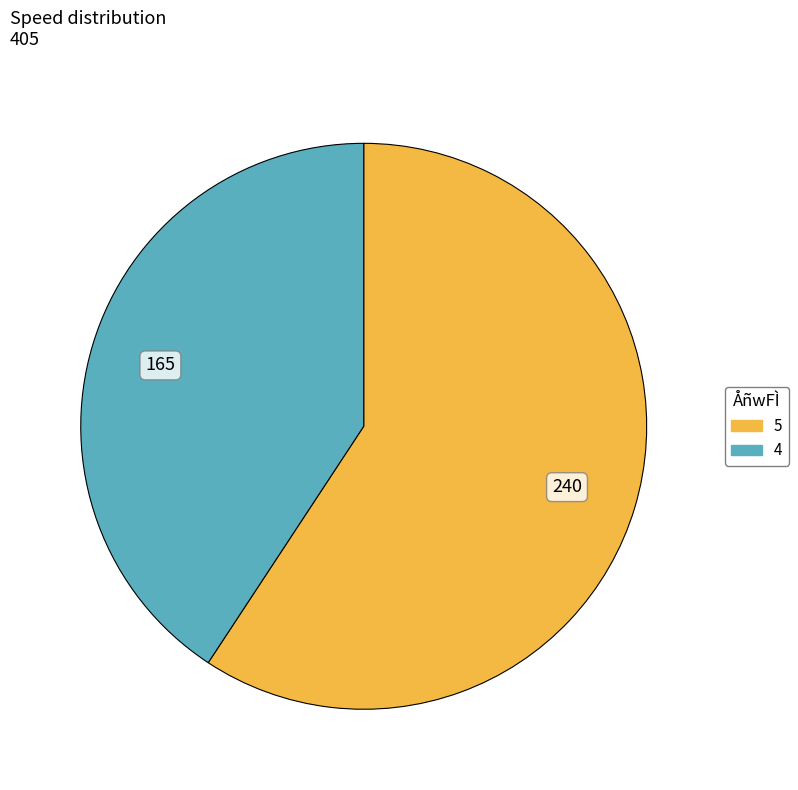

How many segments does this pie chart have?

2